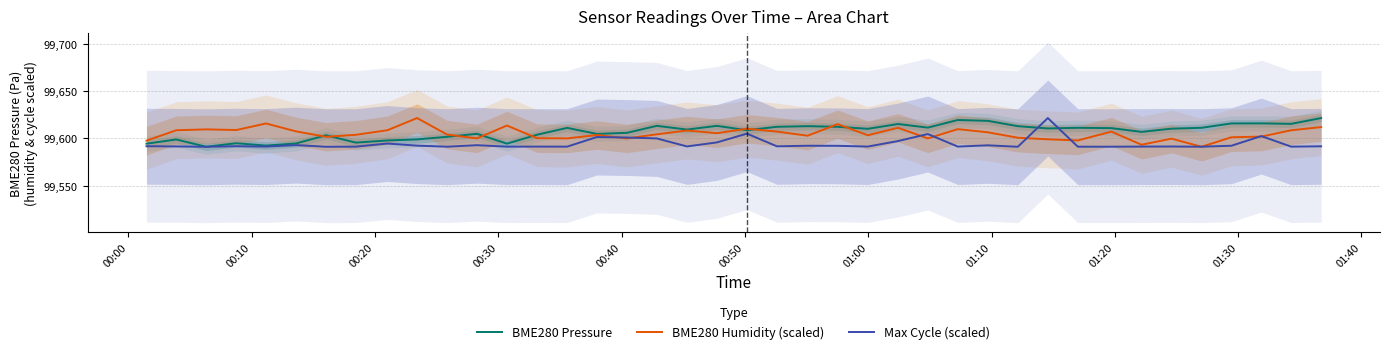

Which series has the largest total across all categories?

BME280 Pressure